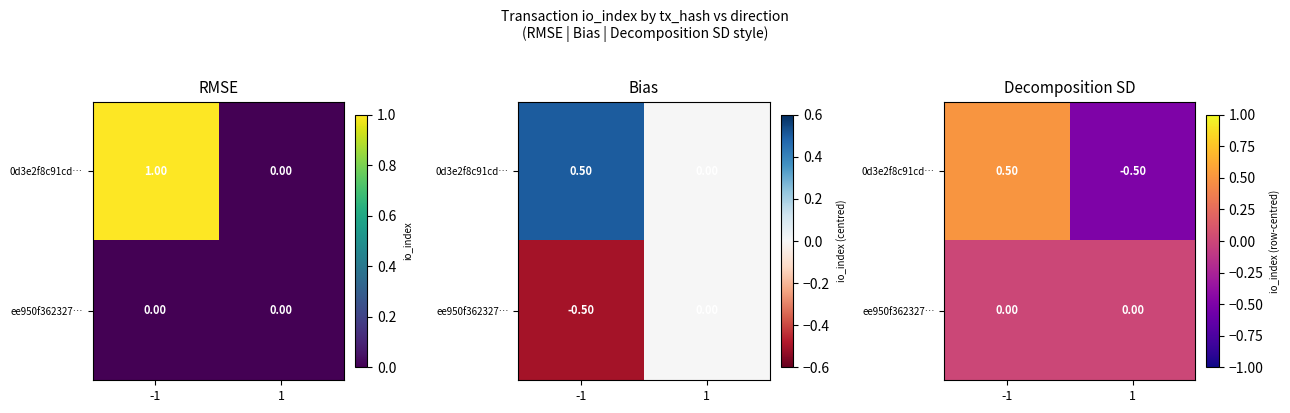

How many values in 0d3e2f8c91cd… are above zero?

1